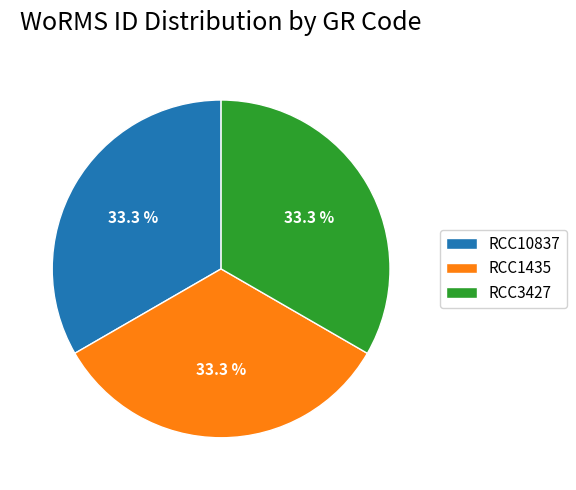

Approximately how many times larger is the value at RCC3427 compared to RCC10837?

1.0